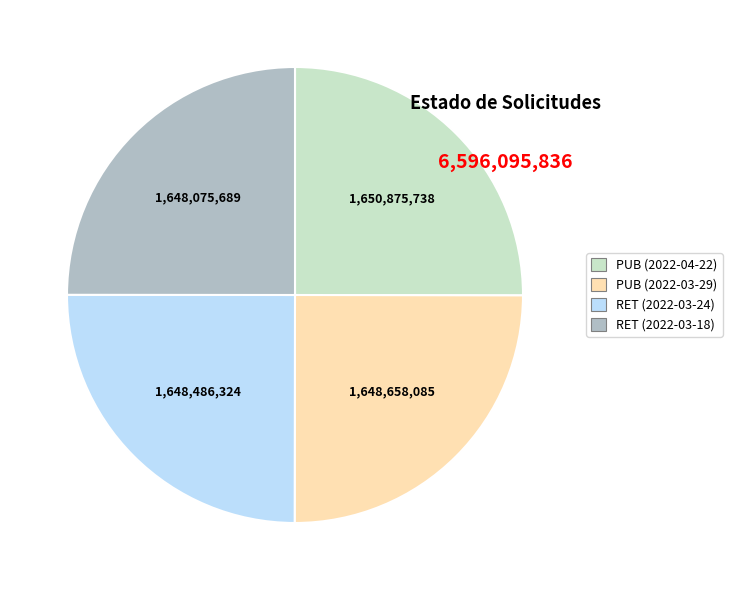

True or false: RET (2022-03-18) accounts for 25% of the total.

True